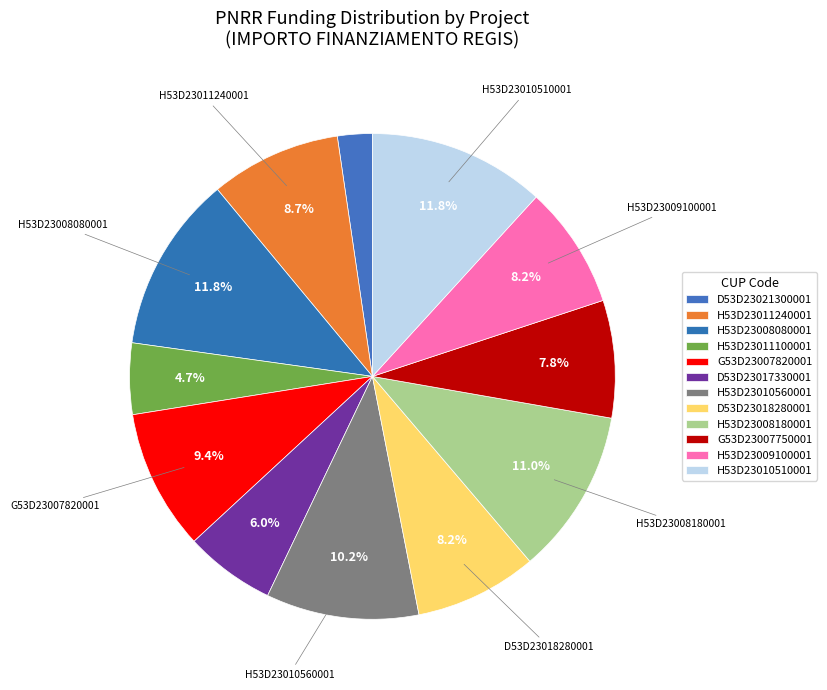

How many segments does this pie chart have?

12